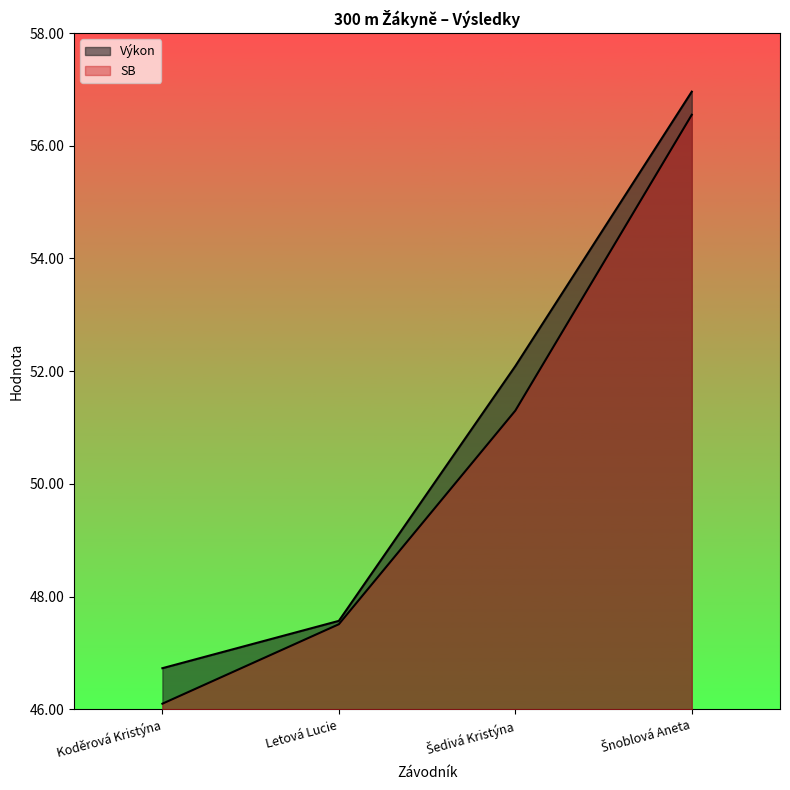

Rank the categories by SB value from highest to lowest.

Šnoblová Aneta, Šedivá Kristýna, Letová Lucie, Koděrová Kristýna